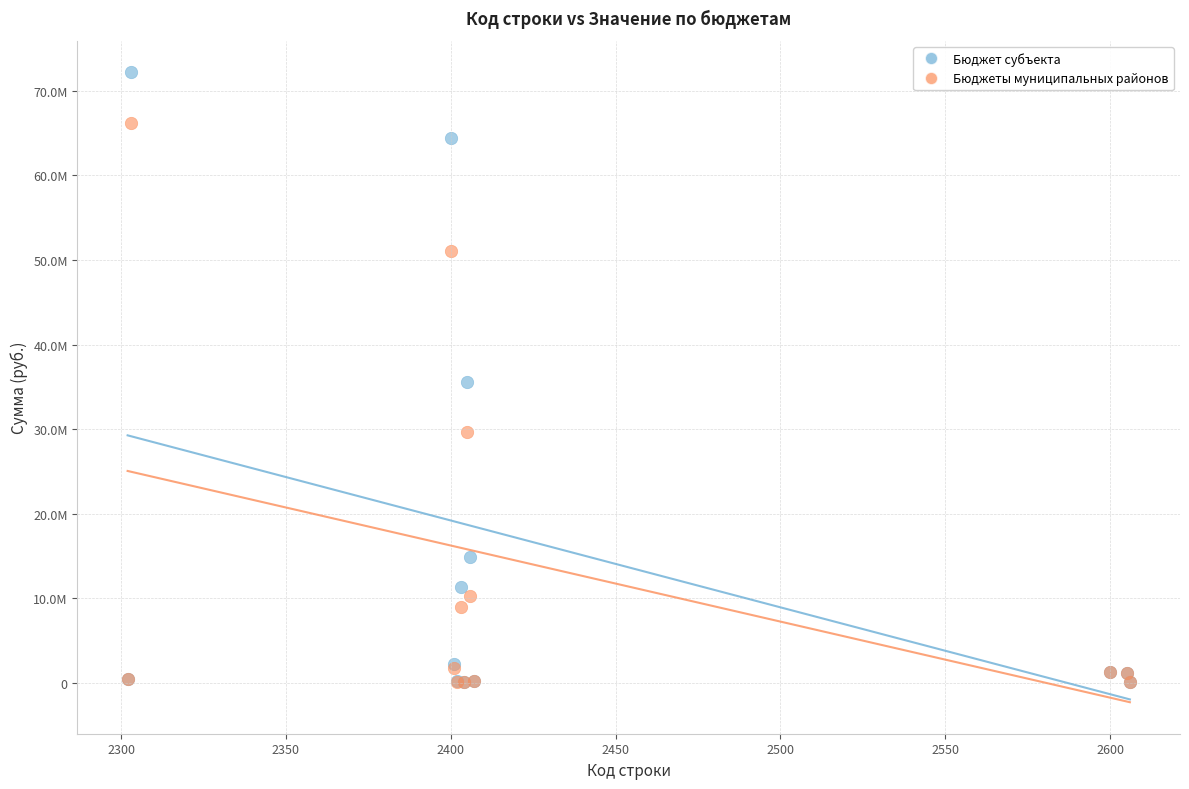

Which series has the largest Y range (max minus min)?

Бюджет субъекта